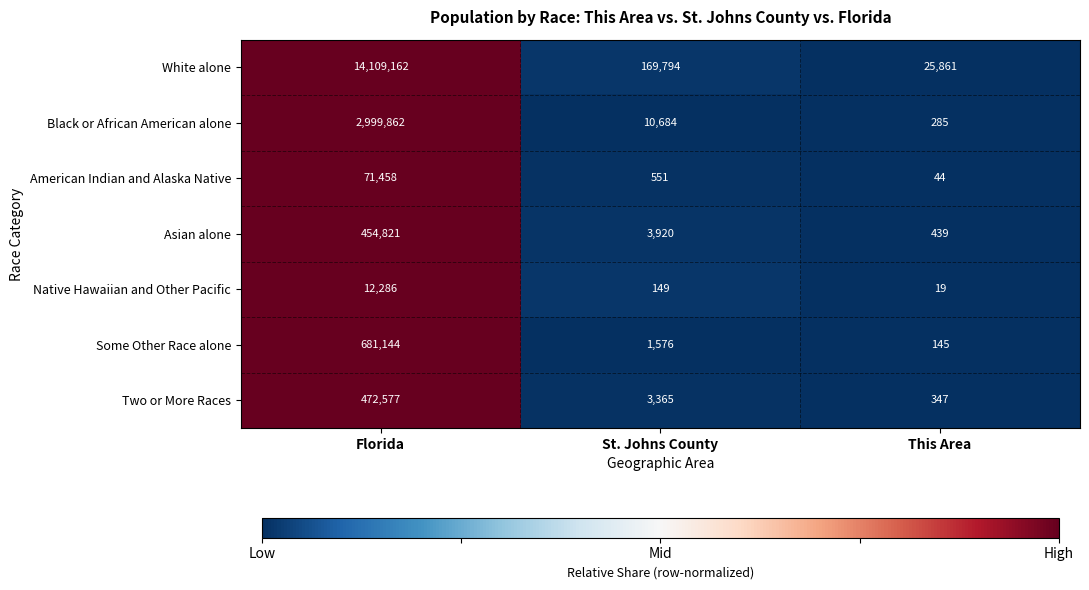

What is the sum of the Asian alone values at Florida and This Area?

455260